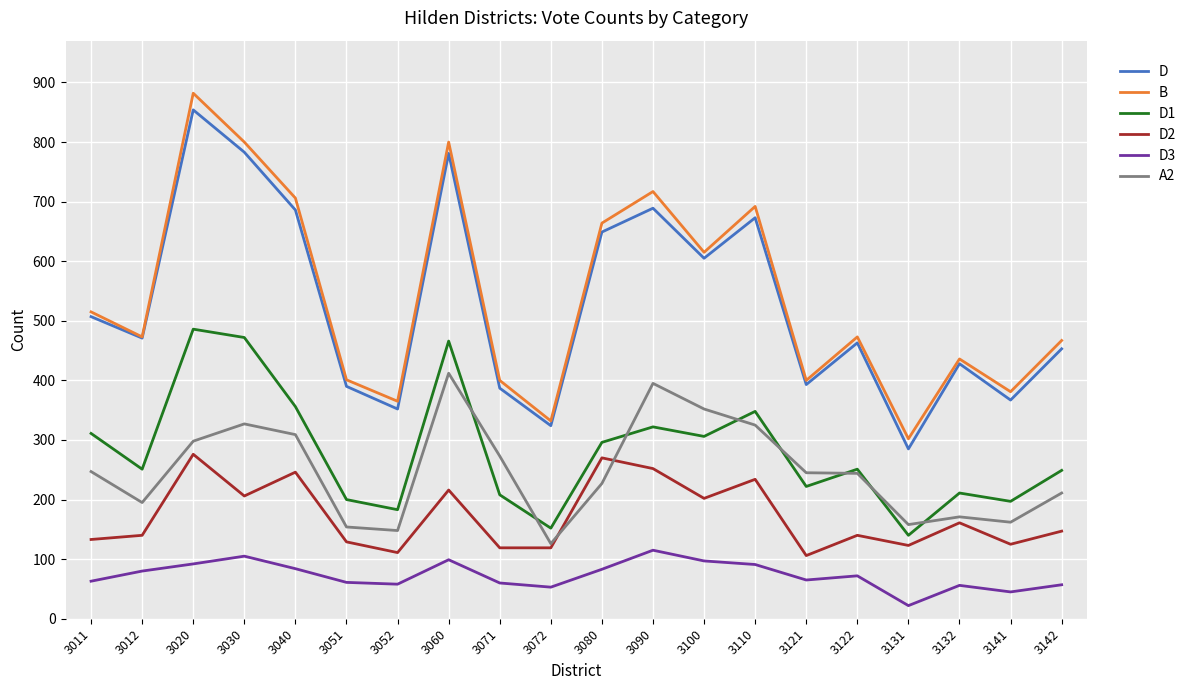

What is the approximate value of D1 at 3060, to the nearest 50?

450